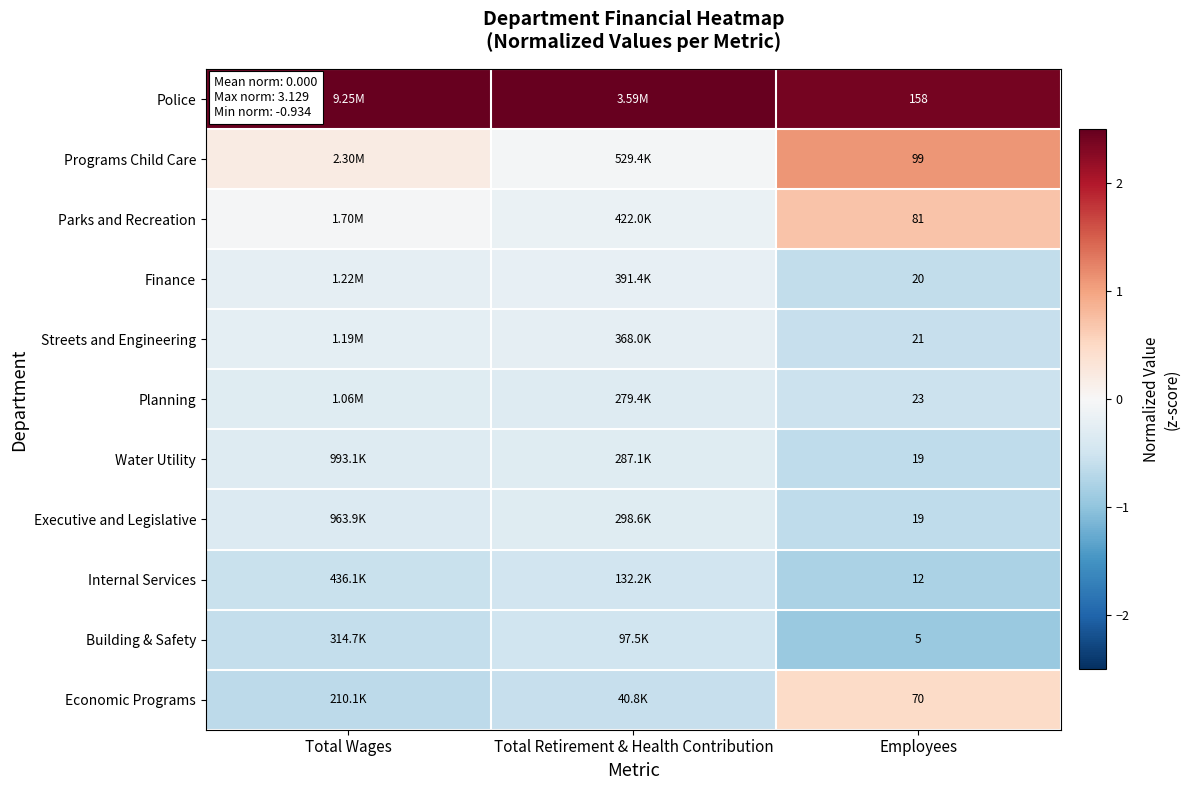

Is the value of Internal Services at Employees greater than the value of Building & Safety at Employees?

Yes